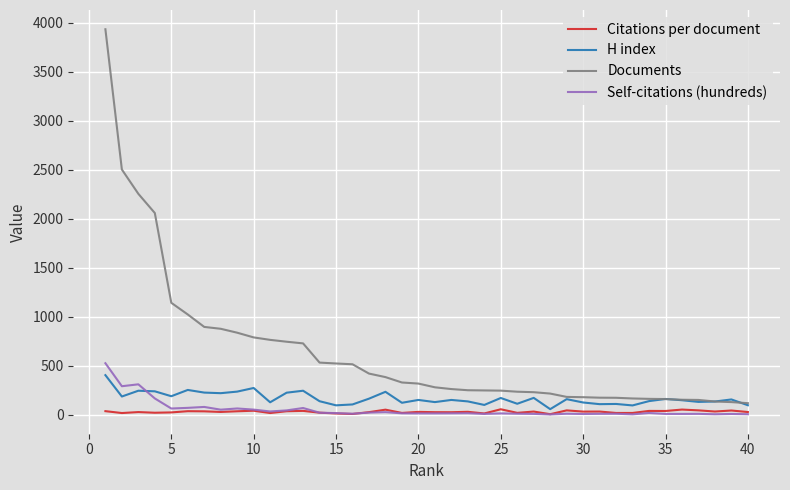

Which series has the widest spread of values?

Documents